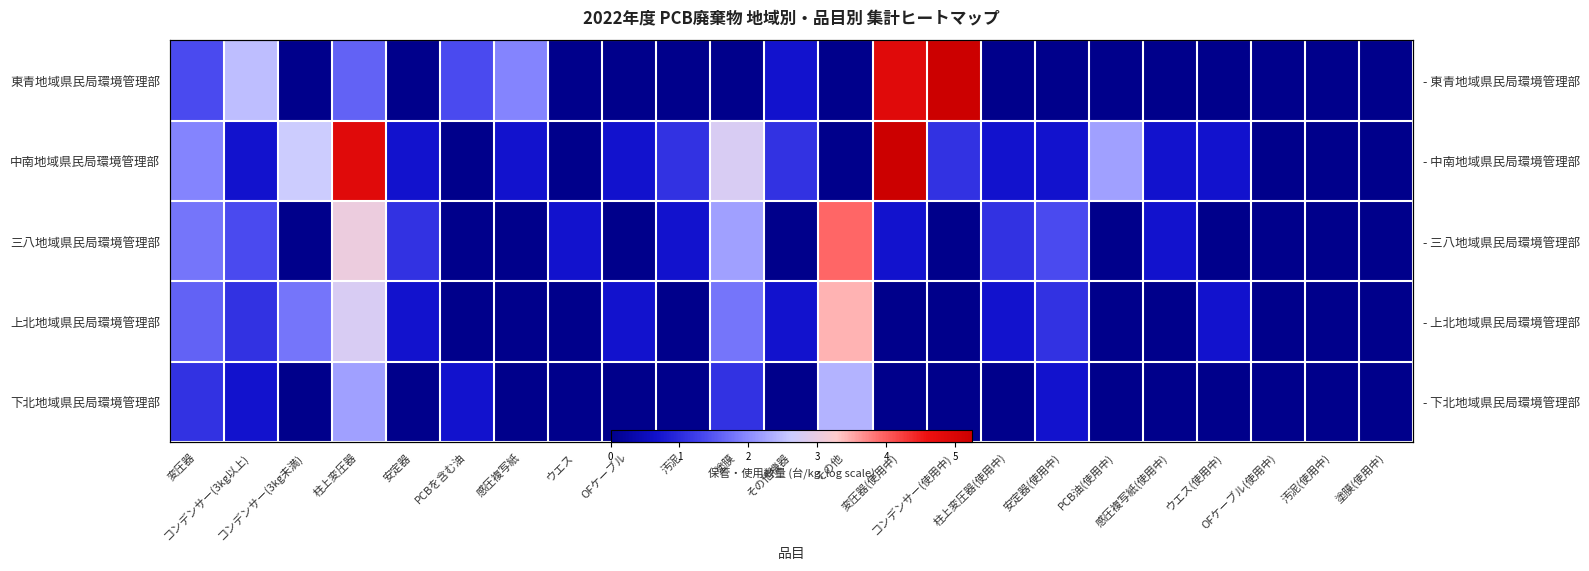

What is the average value of the 上北地域県民局環境管理部 series?

0.7